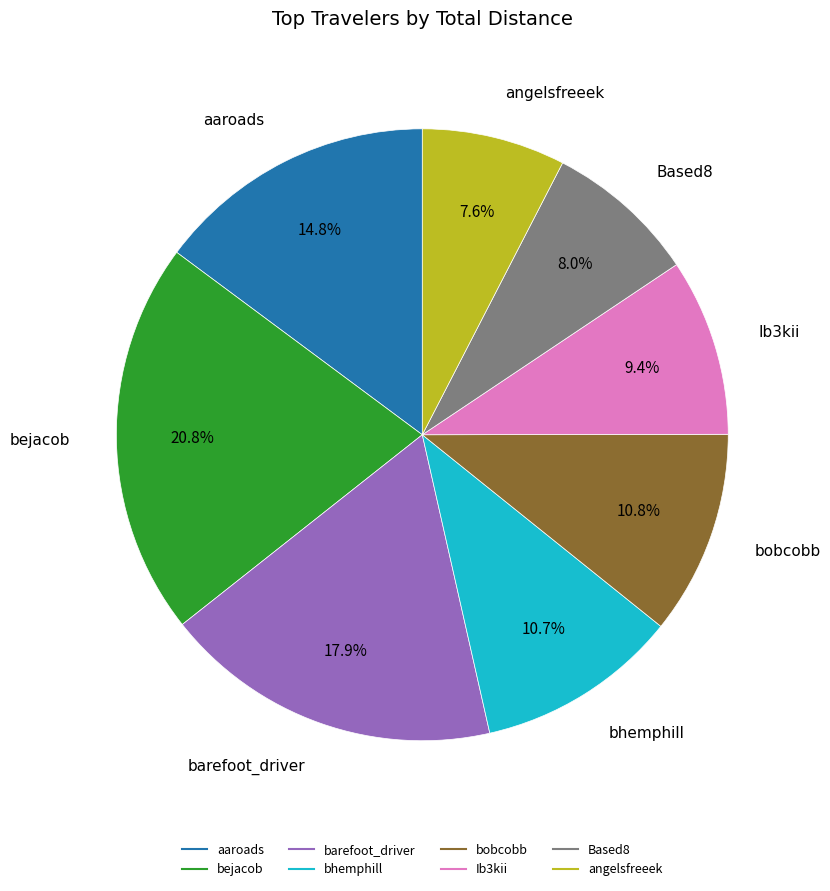

To the nearest percent, what is the difference between the bobcobb and Based8 slice percentages?

3%